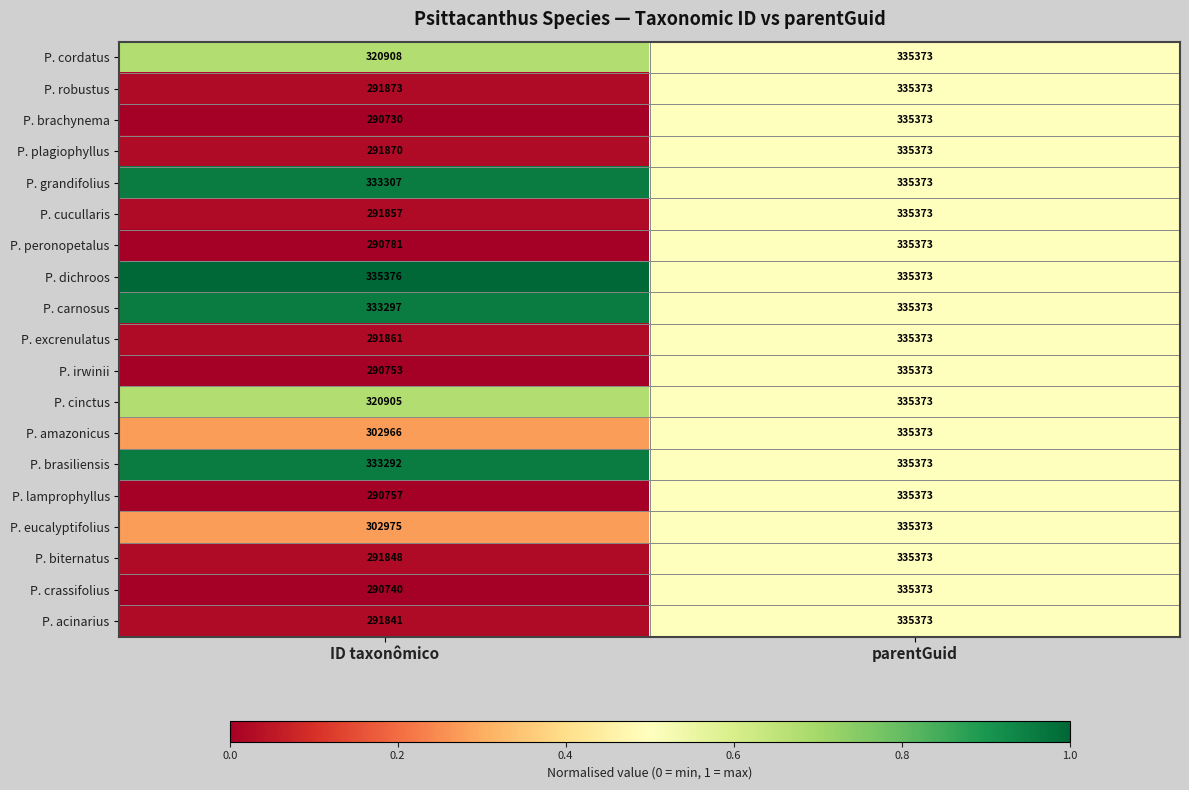

Which series has the largest total across all categories?

P. dichroos